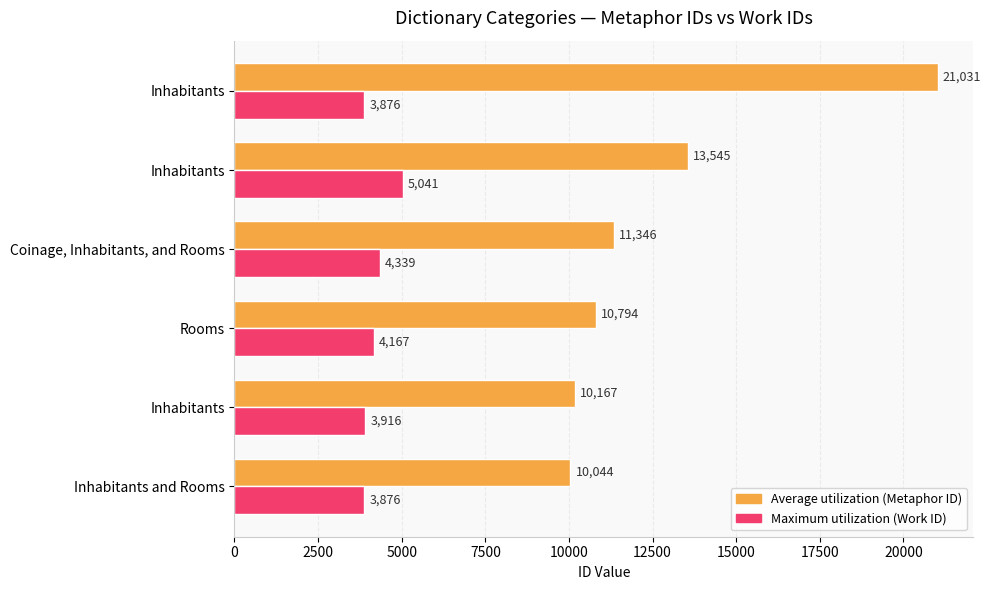

Count the number of data series in this chart.

2